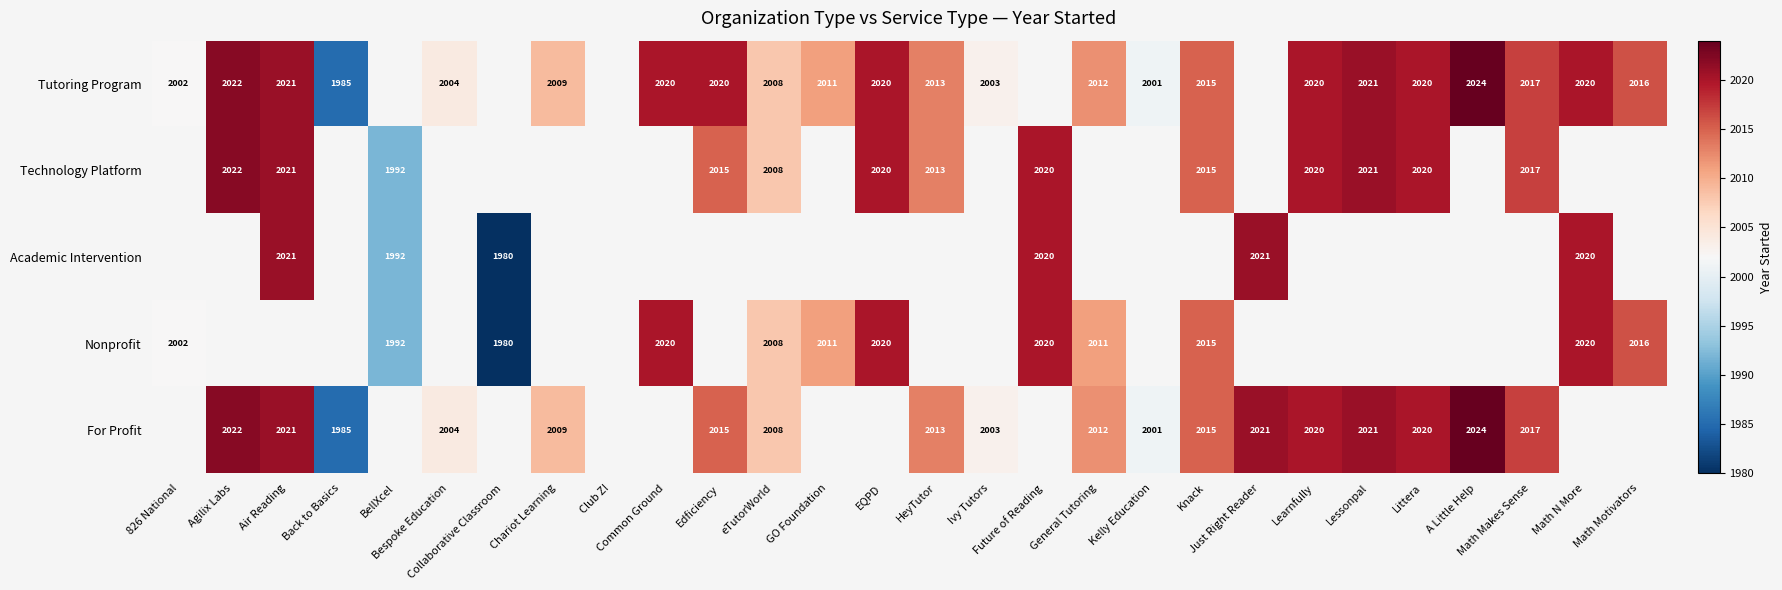

What is the highest value of the Nonprofit series?

2020.0